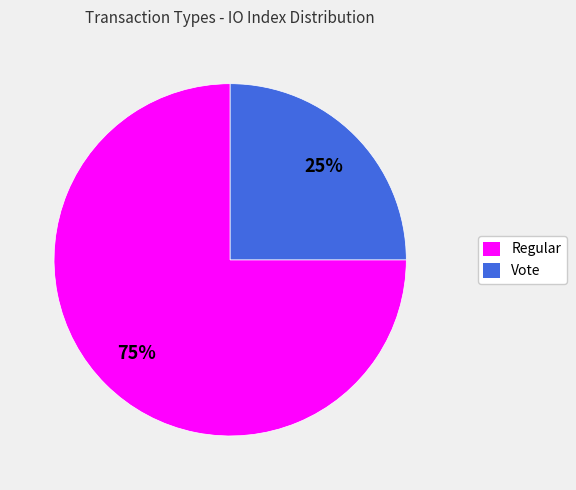

Is it true that Regular is 75% of the pie?

True